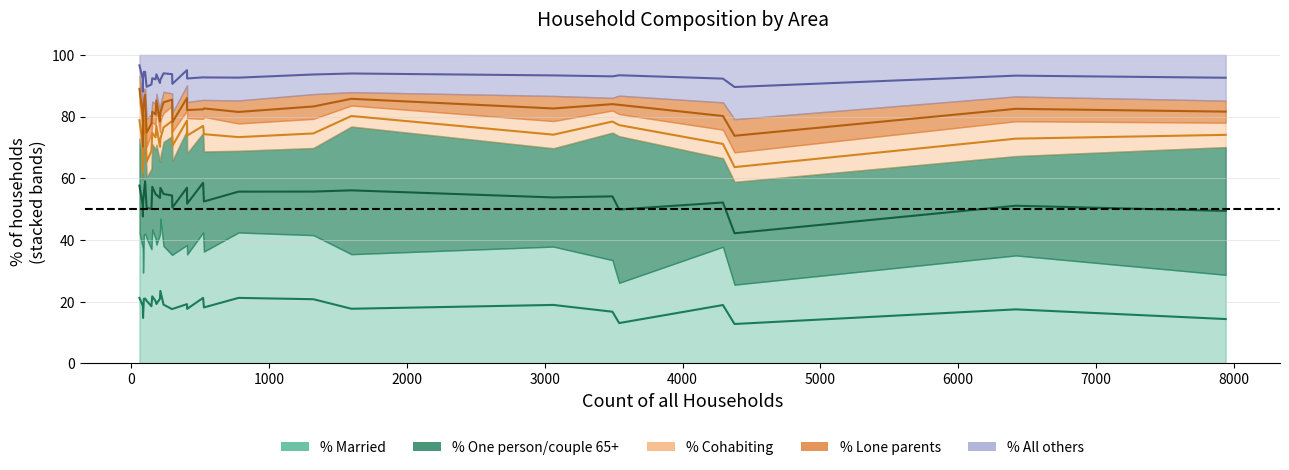

How many lines are shown in the chart?

5